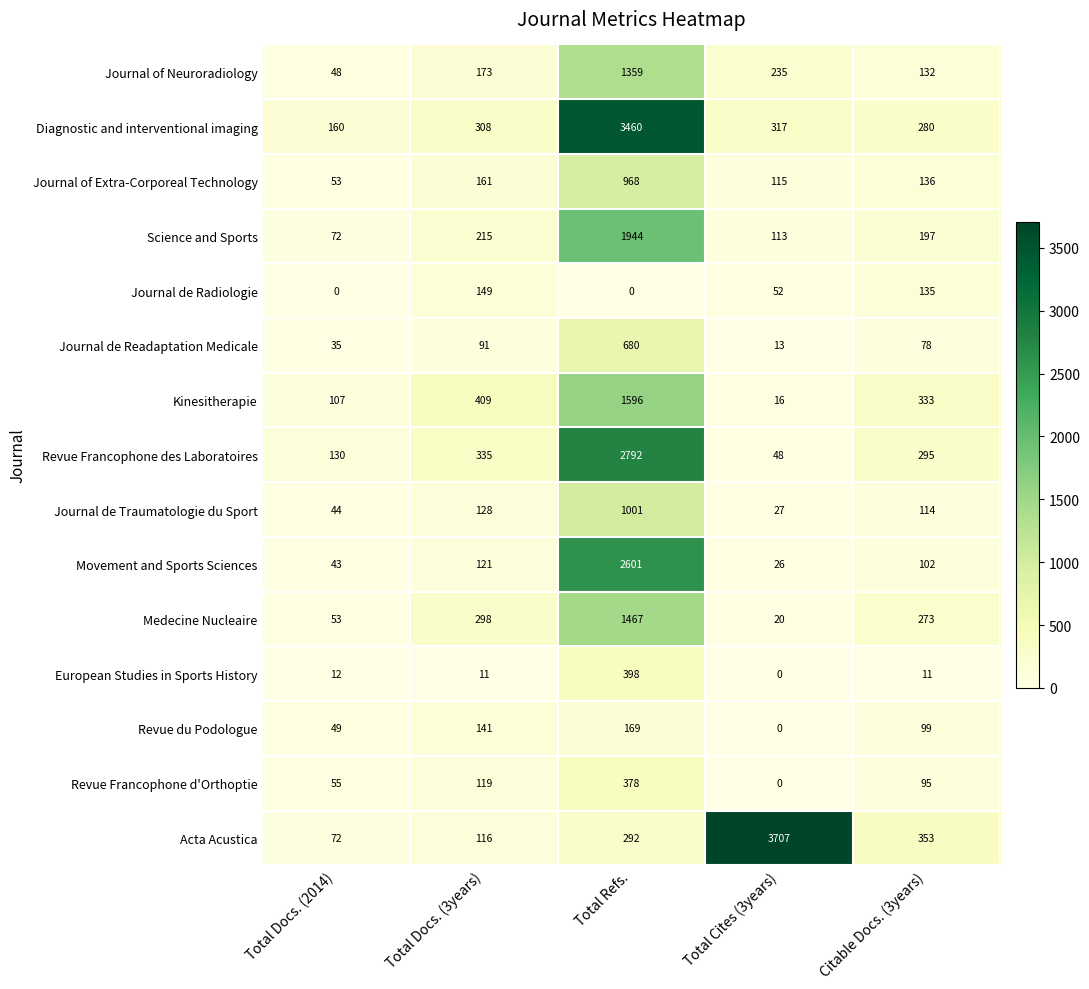

True or false: Medecine Nucleaire has a value of 503 at Total Docs. (3years).

False